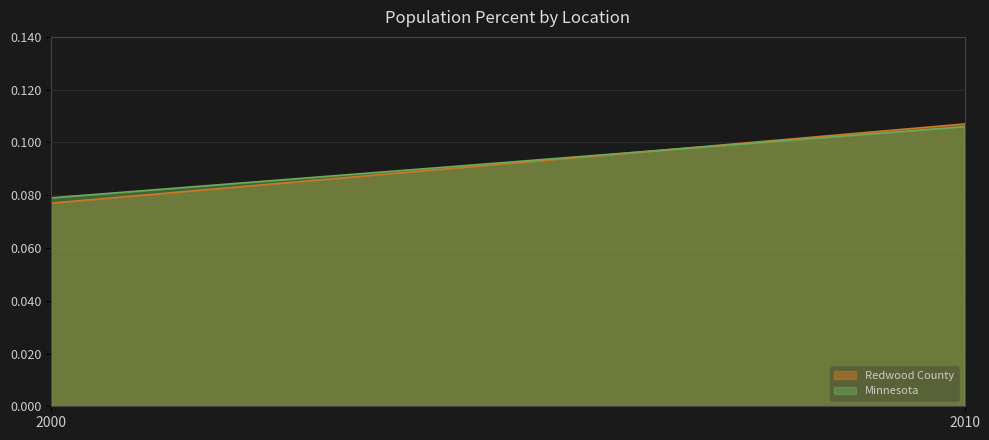

Count the number of categories in the chart.

2